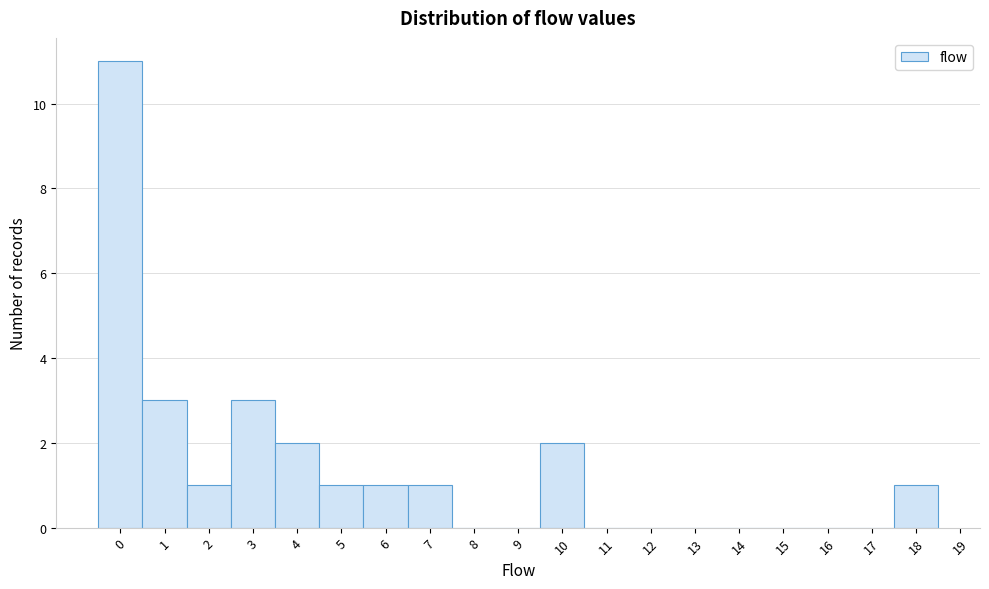

What is the height of the bar covering 4.5 to 5.5 on the x-axis? The values are not printed on the chart, so give them approximately, as read against the axis.

1